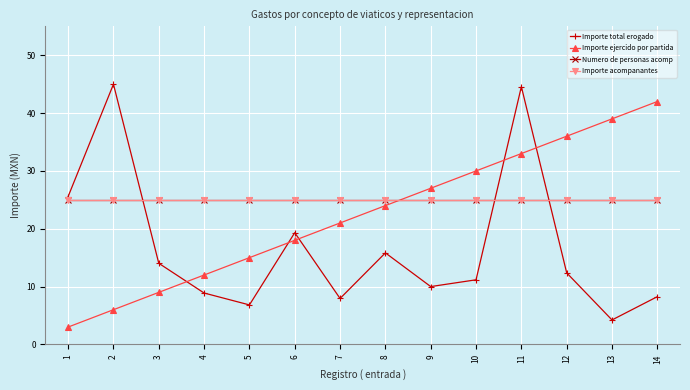

Is this an area chart (filled region under the line)?

No